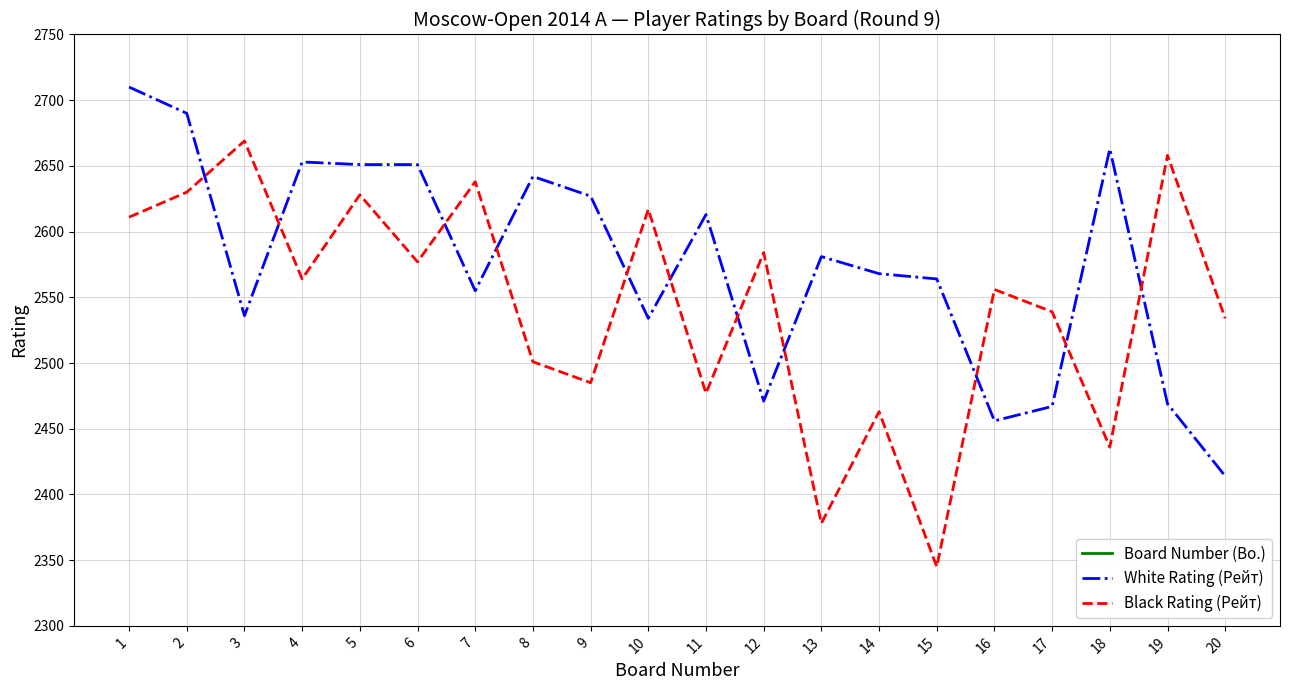

Which series has the largest total across all categories?

White Rating (Рейт)